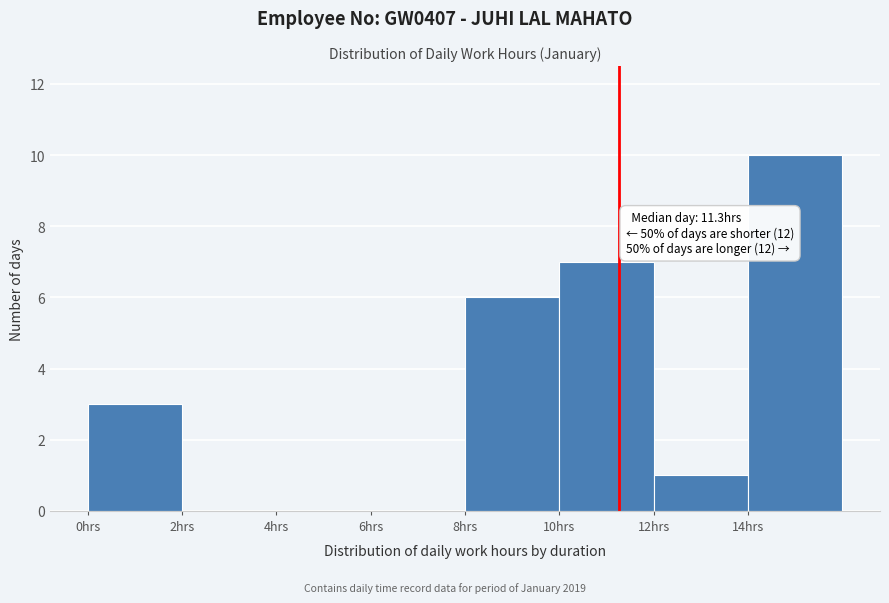

Over which range of the x-axis is the bar tallest?

14 to 16